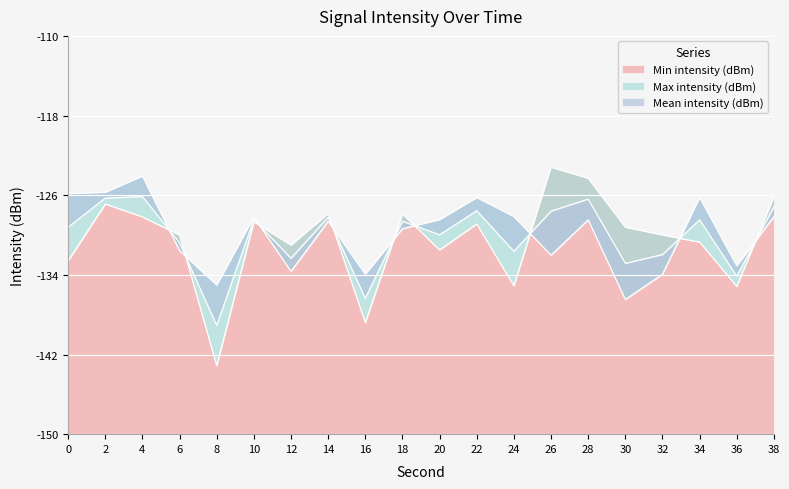

What is the sum of all Max intensity (dBm) values?

-2597.1